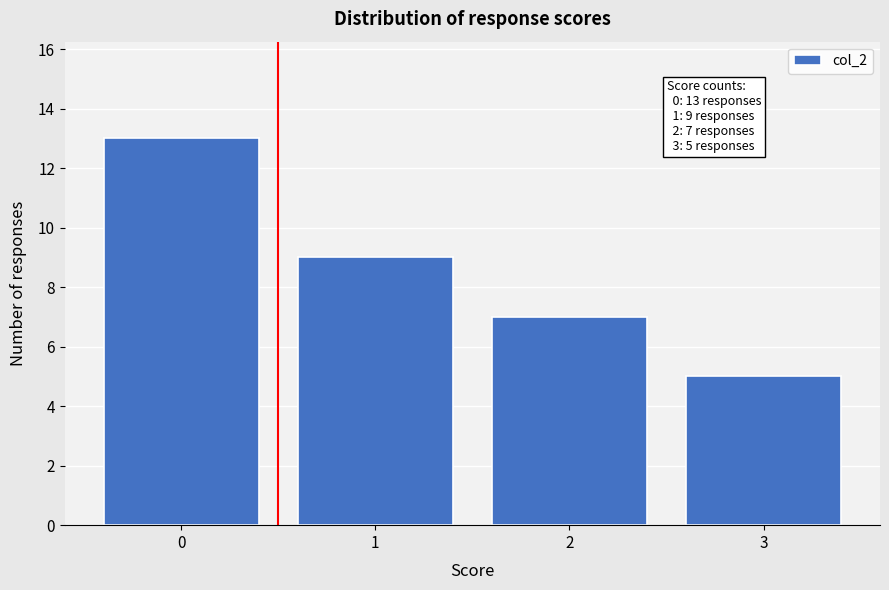

Reading left to right, extract all data points from this chart.

0=13	1=9	2=7	3=5